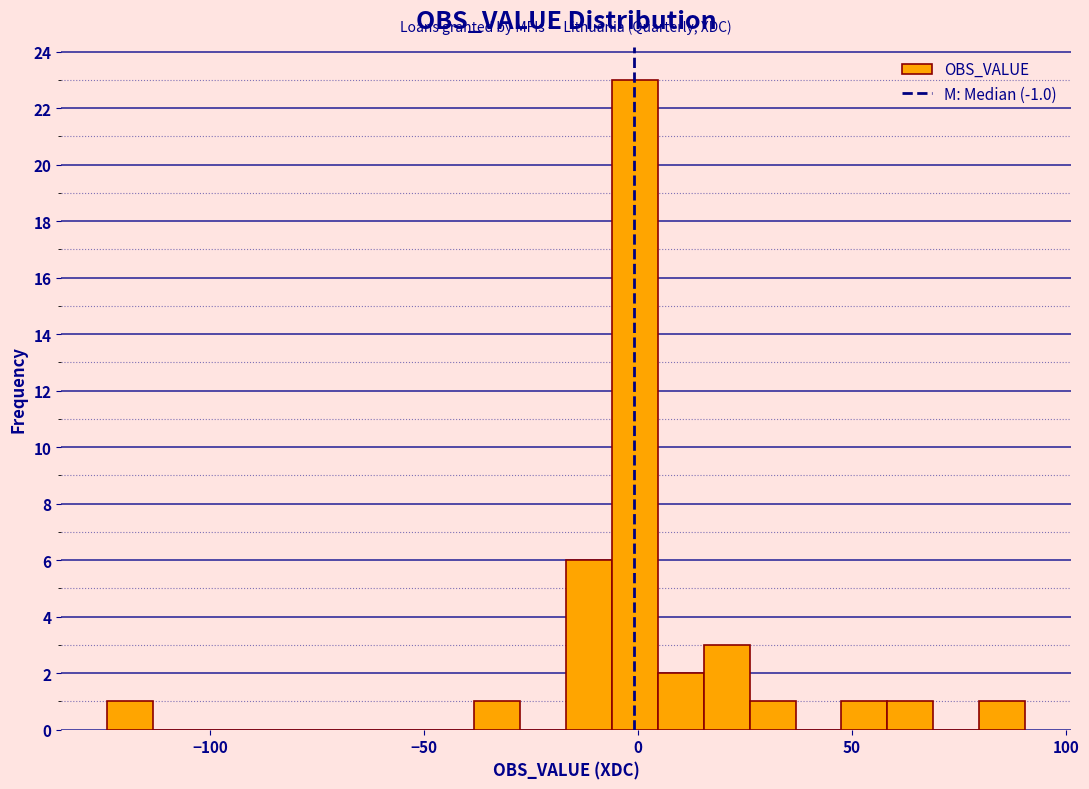

Read against the x-axis, roughly where is the centre of the tallest bar?

0